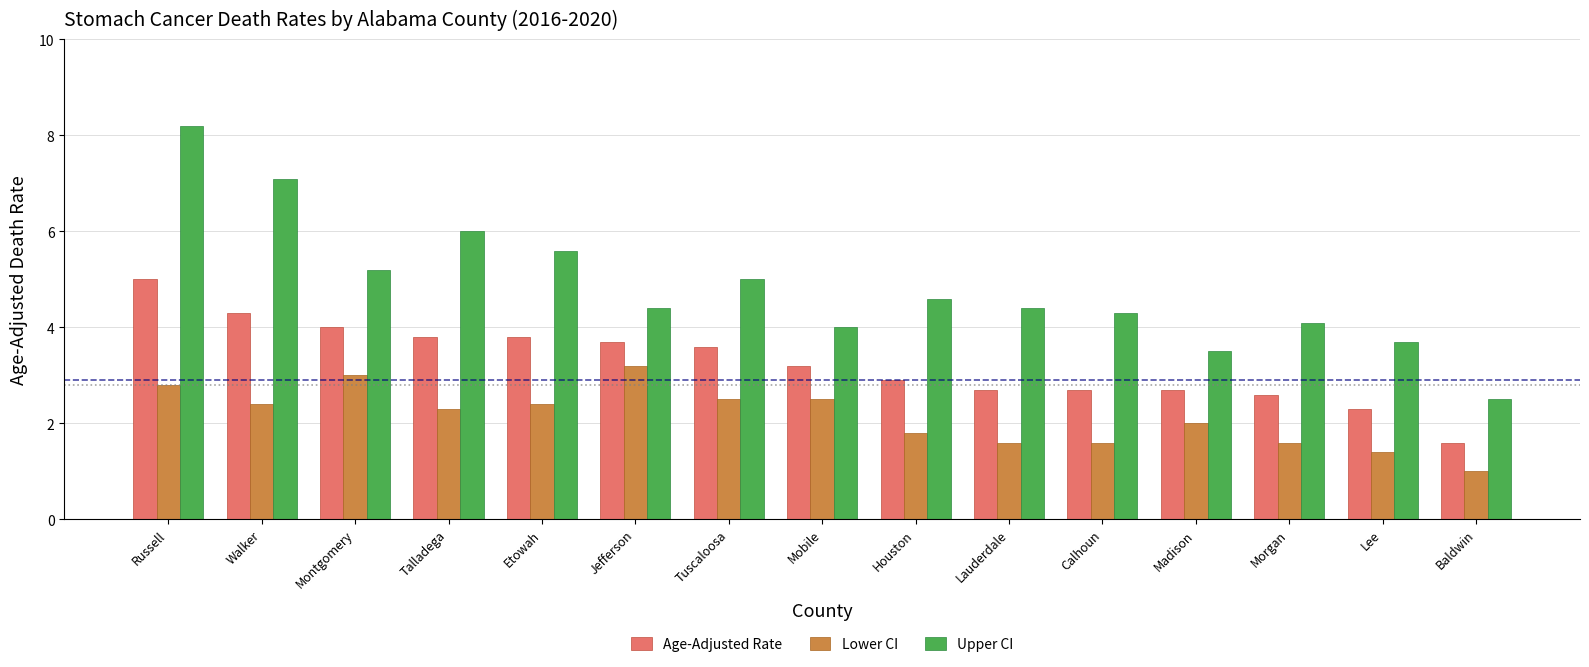

What position from the right is Russell?

15